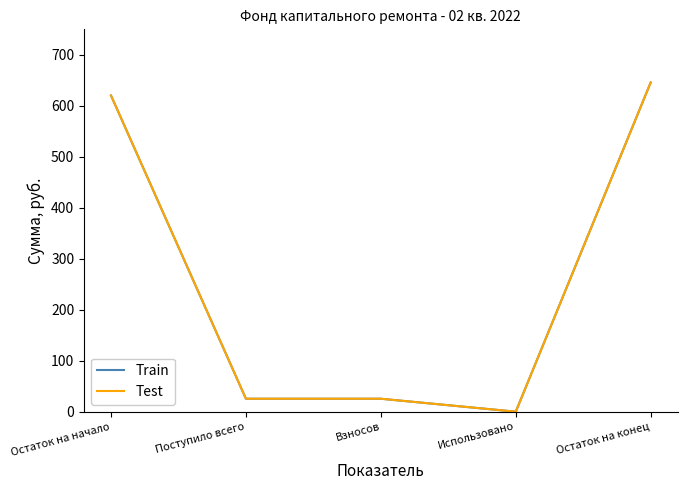

Between Поступило всего and Взносов, which is larger?

Поступило всего